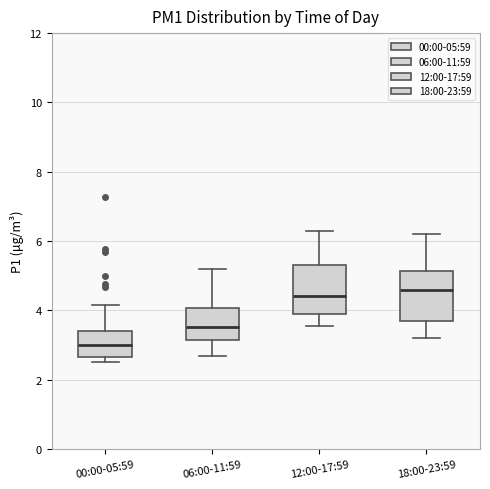

Where does the median line of the box for 00:00-05:59 sit on the y-axis? The values are not printed on the chart, so give them approximately, as read against the axis.

3.0